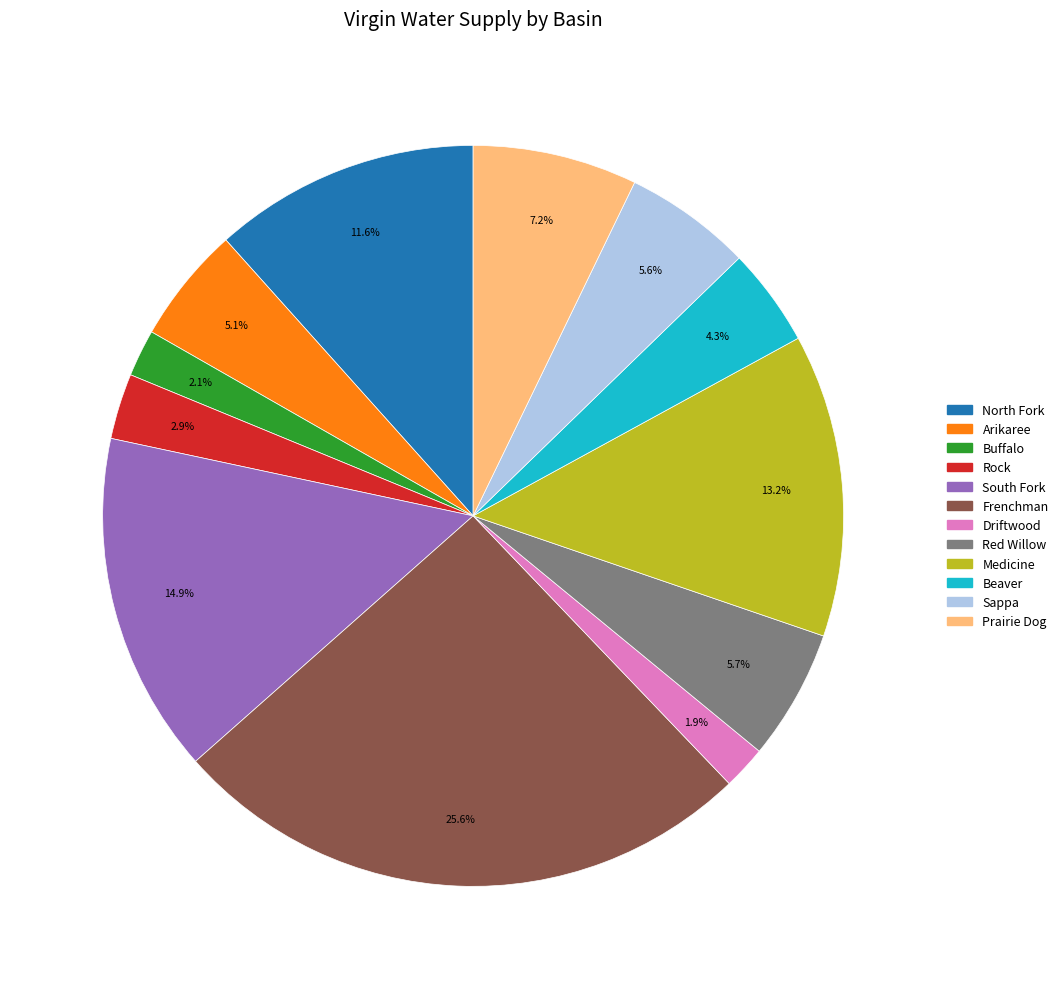

To the nearest percent, what is the difference between the Red Willow and North Fork slice percentages?

6%